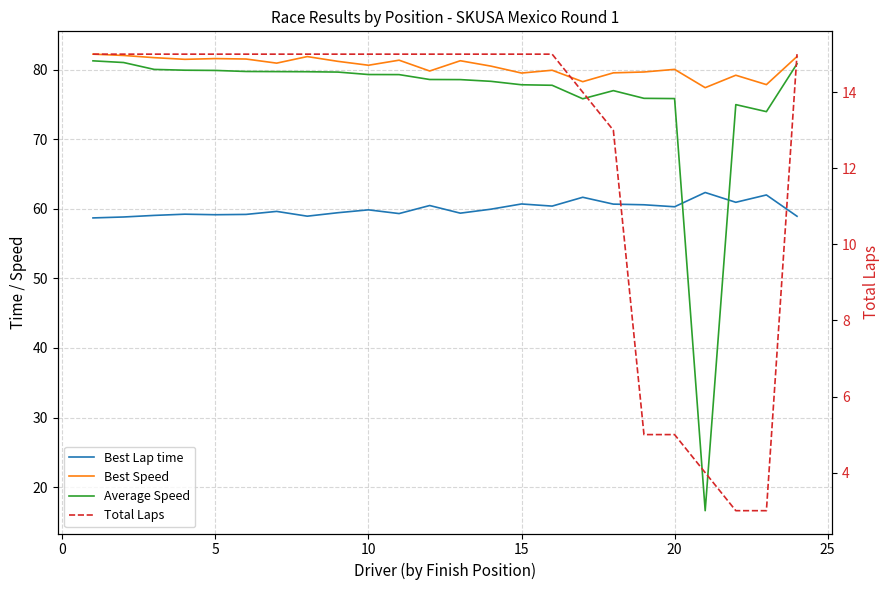

What is the difference between the highest and lowest values at 20?

66.5